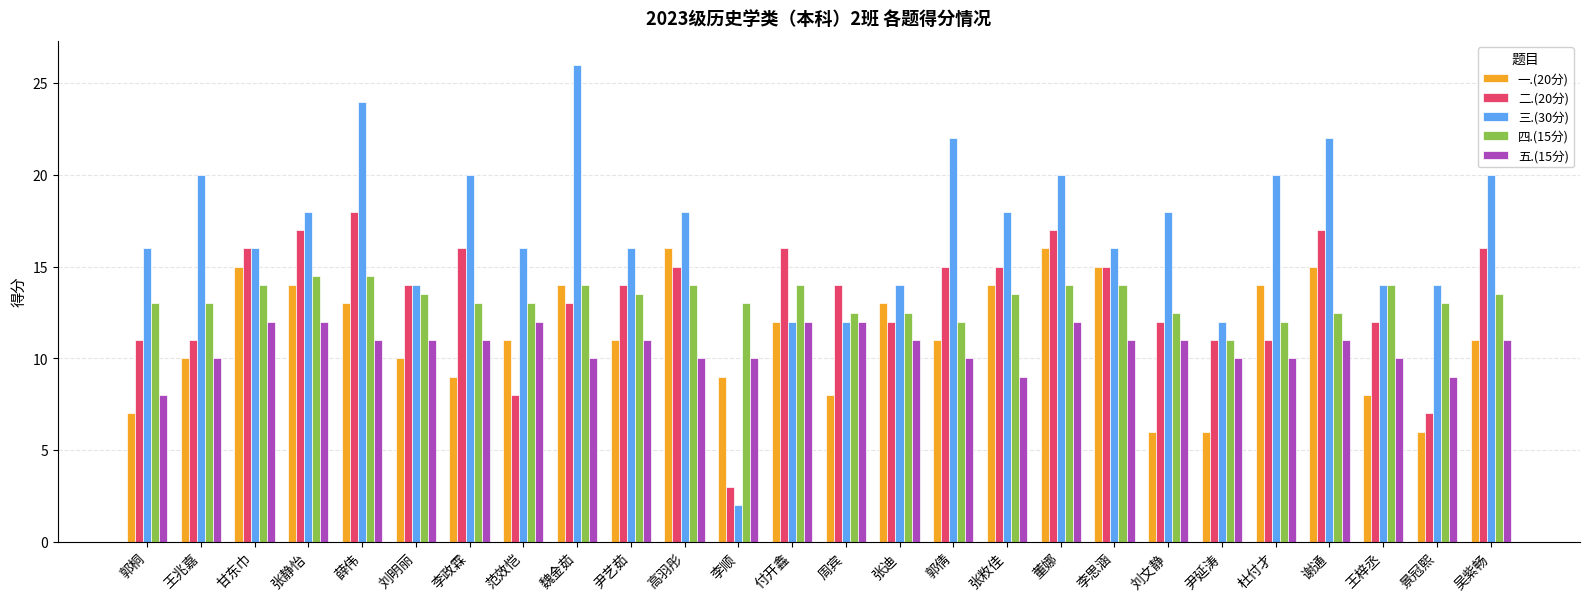

At which category is the sum across all series the highest?

薛伟